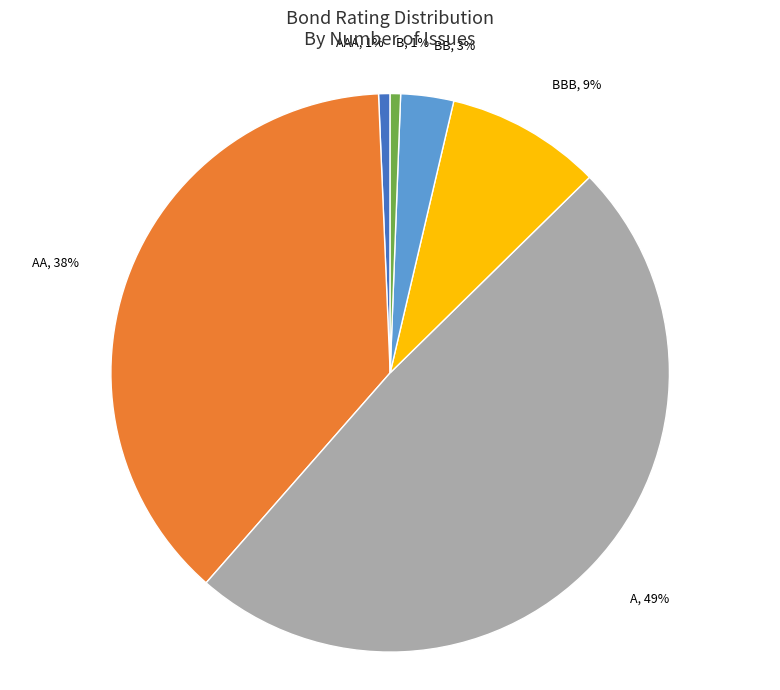

Count the number of slices in the pie.

6